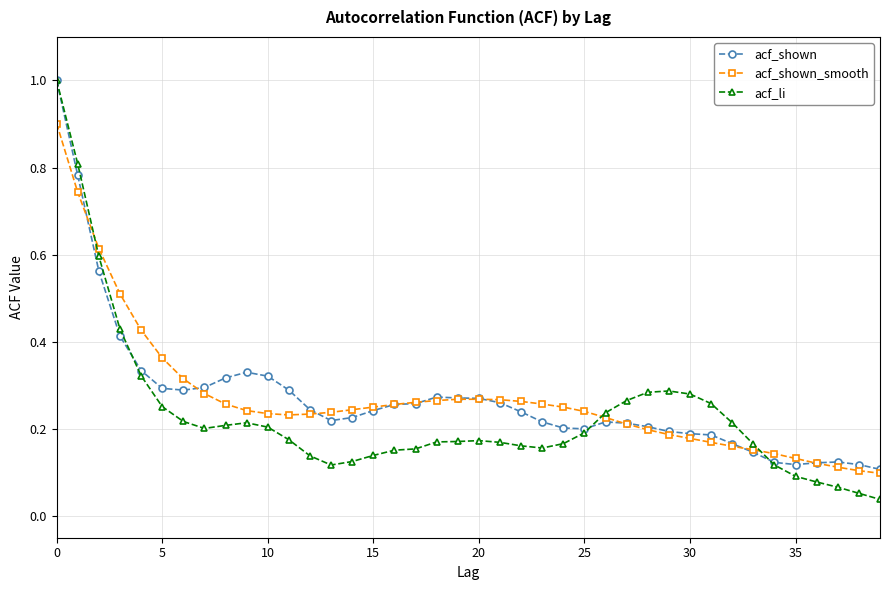

True or false: acf_shown has more than 0 points higher than both neighbors.

True